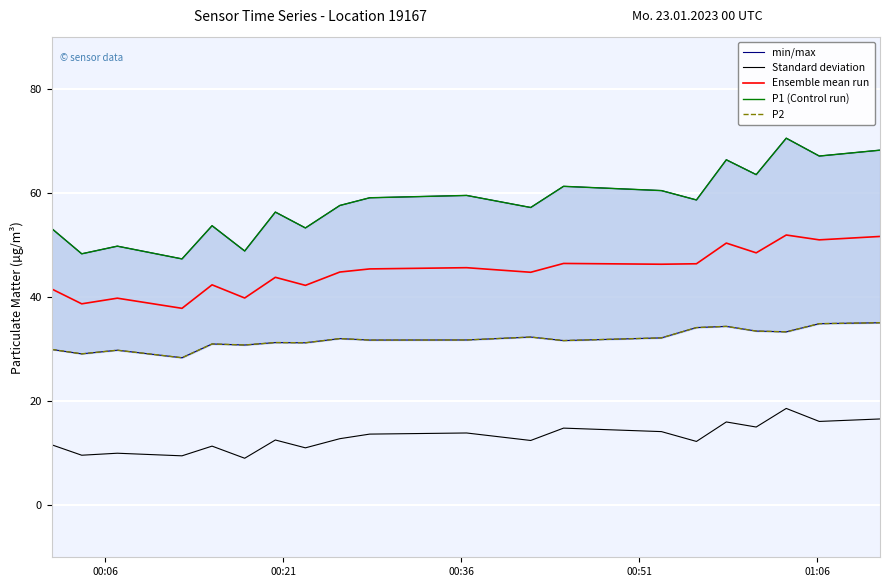

What is the maximum value for Standard deviation?

18.6